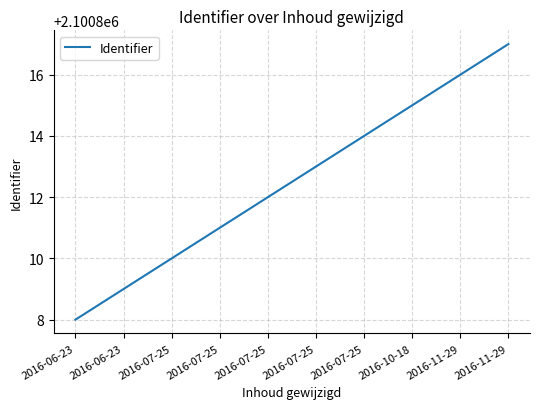

Is this an area chart (filled region under the line)?

No